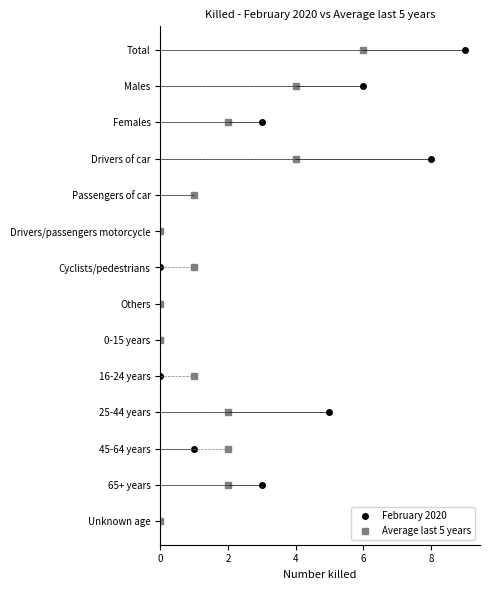

Which series has the largest total across all categories?

February 2020